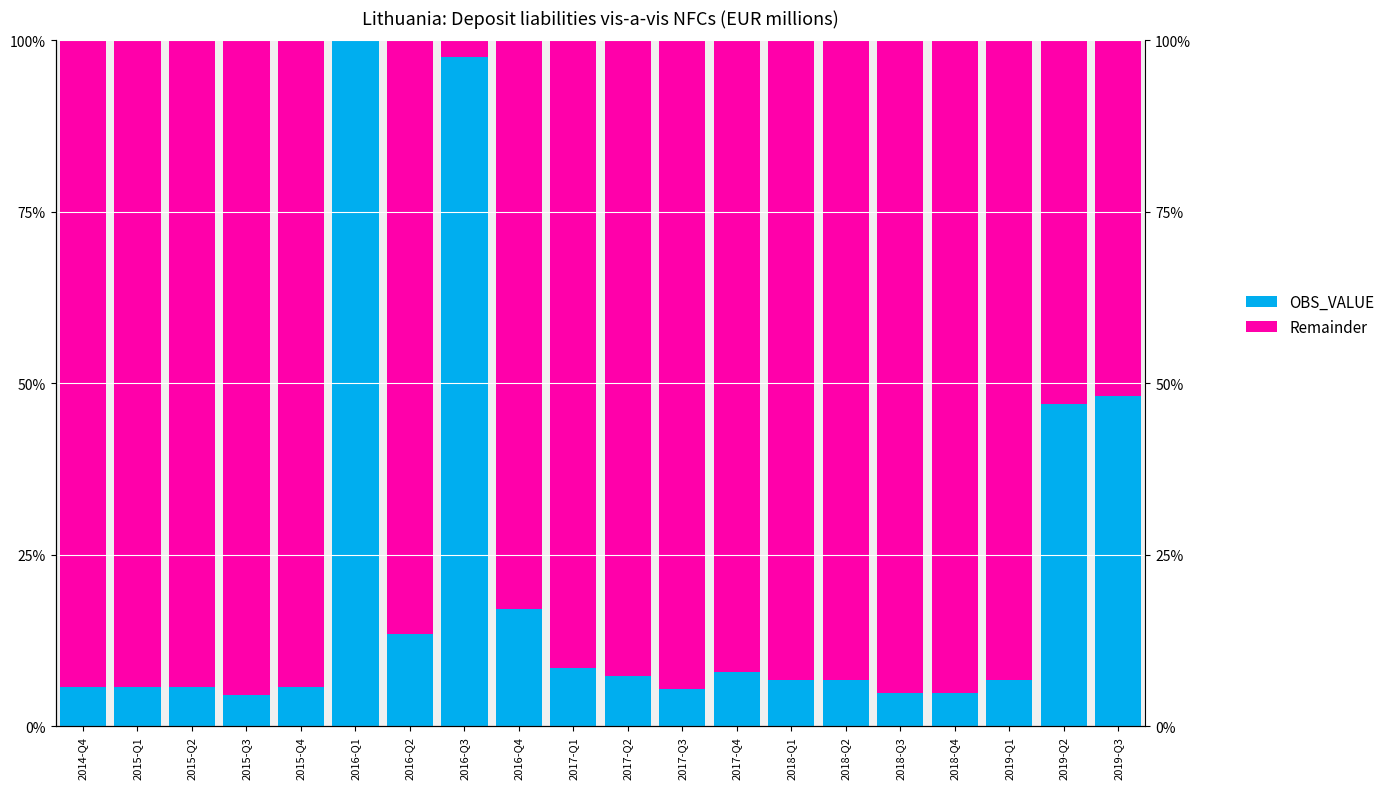

What is the total value across all series at 2014-Q4?

1.0